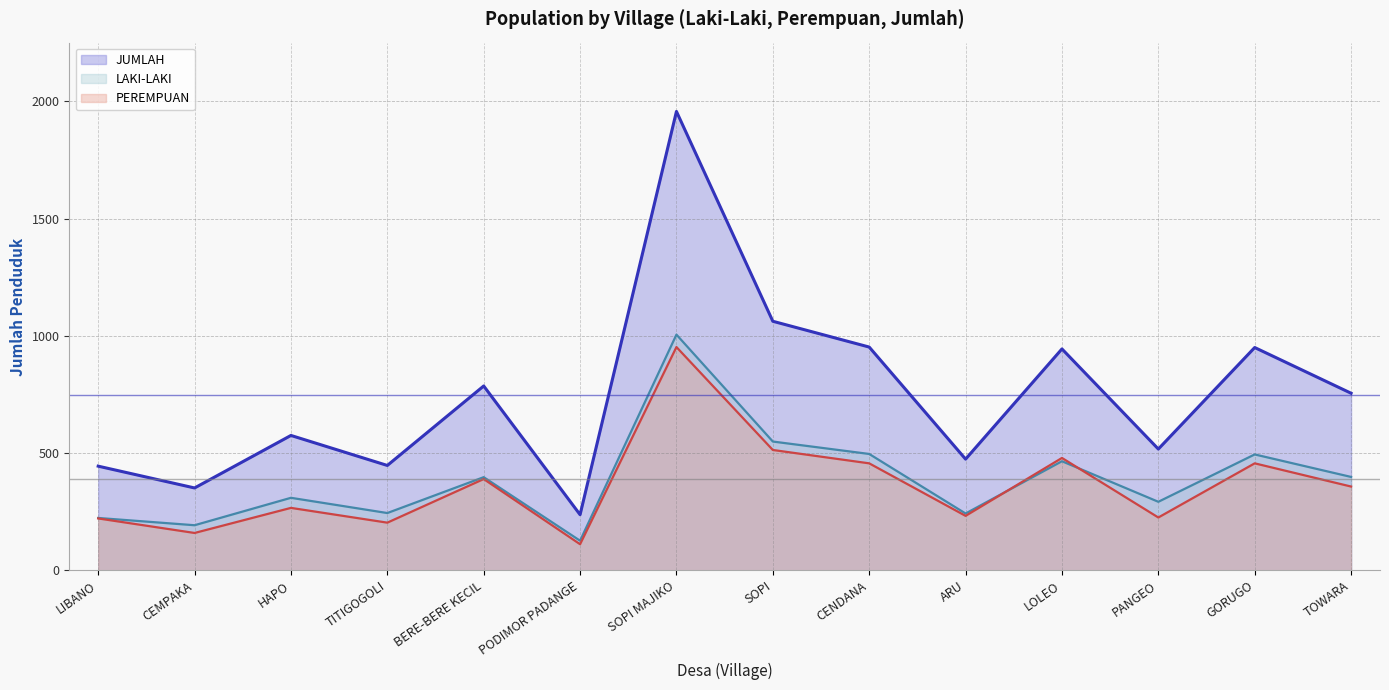

The value of JUMLAH at TOWARA is 340. True or false?

False